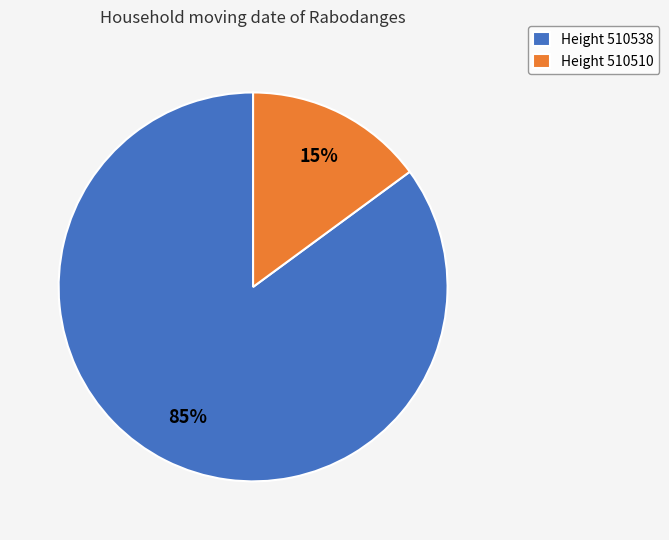

Is it true that Height 510538 is 85% of the pie?

True